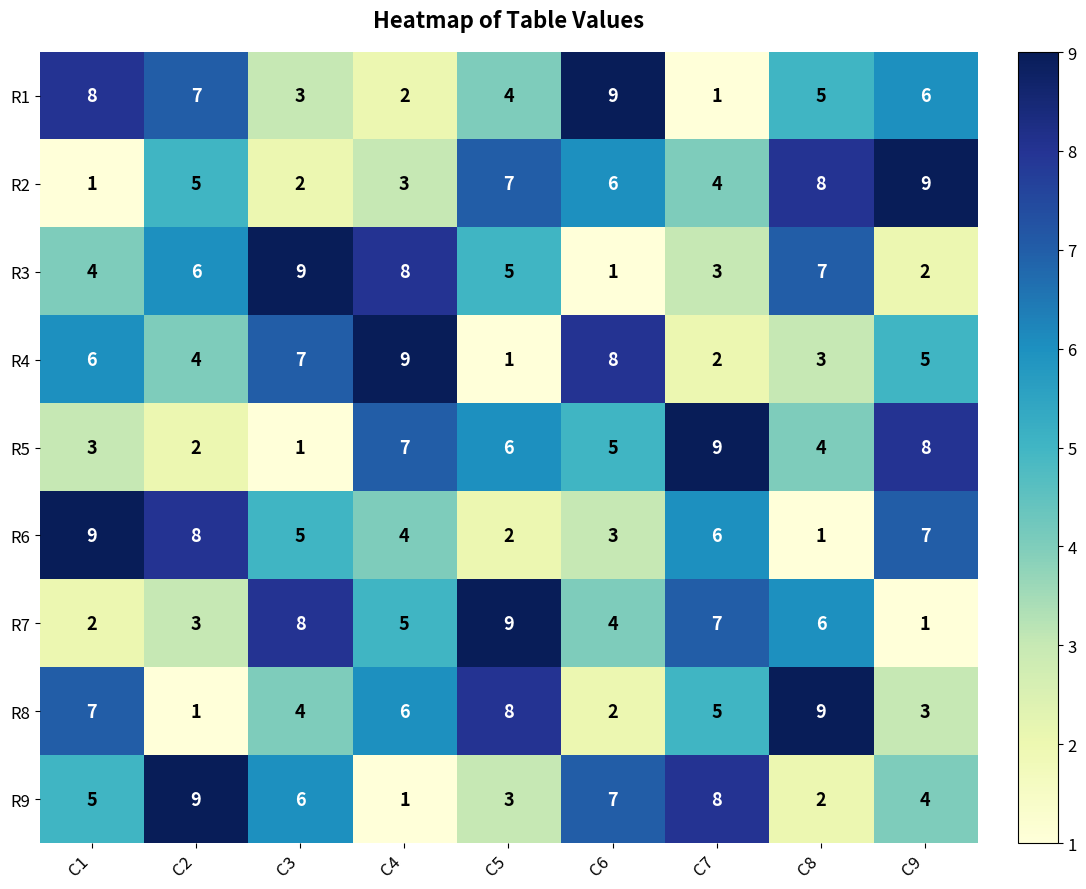

What is the average value of the R2 series?

5